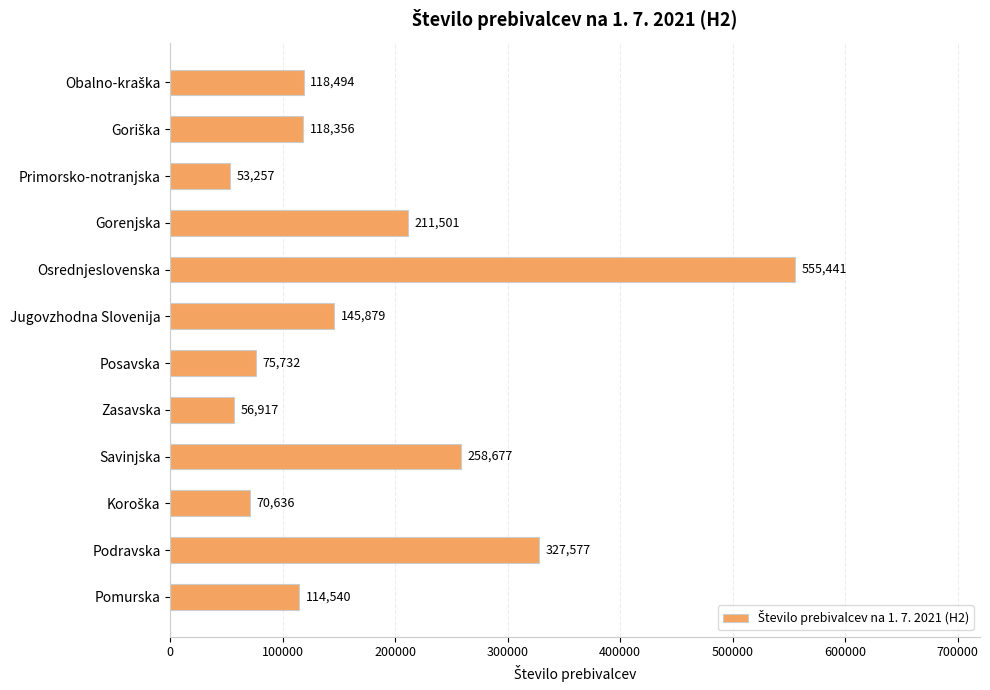

Reading bottom to top, extract all data points from this chart.

114540	327577	70636	258677	56917	75732	145879	555441	211501	53257	118356	118494